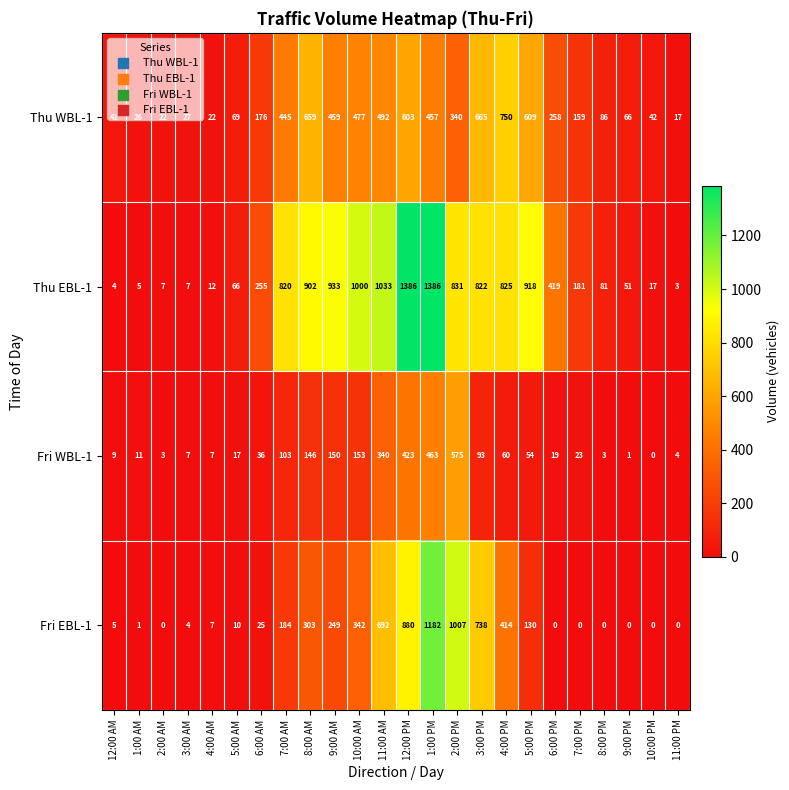

What is the difference between the highest and lowest values at 11:00 AM?

693